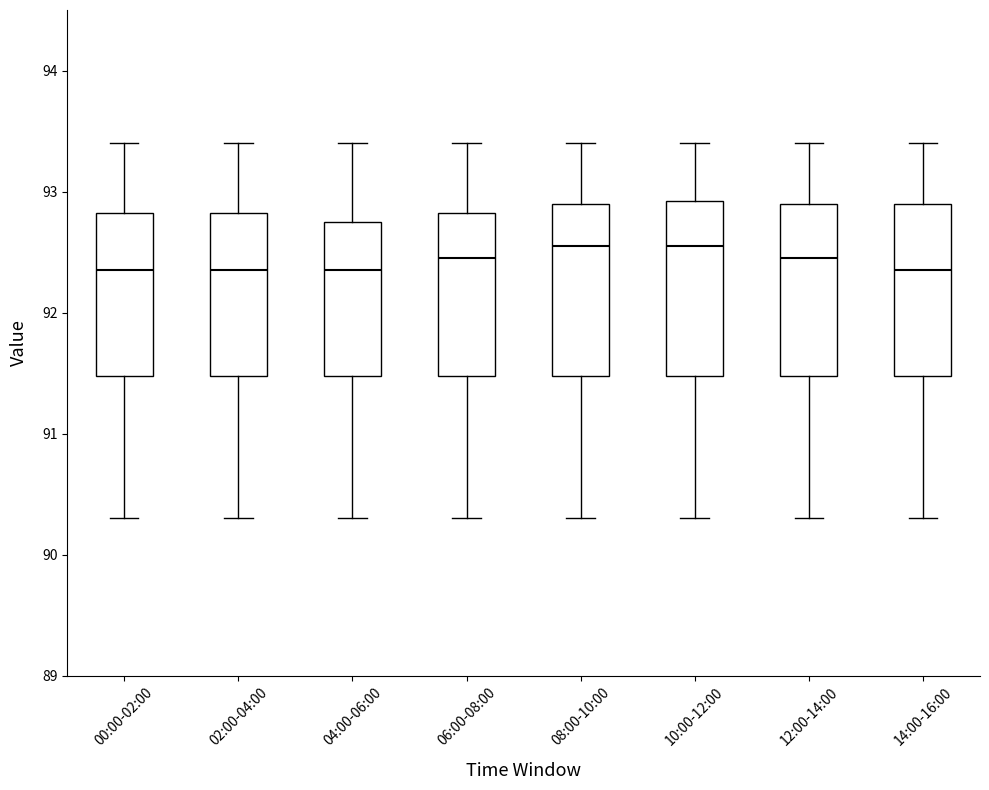

Where is the upper edge of the box for 14:00-16:00 on the y-axis? The values are not printed on the chart, so give them approximately, as read against the axis.

92.9